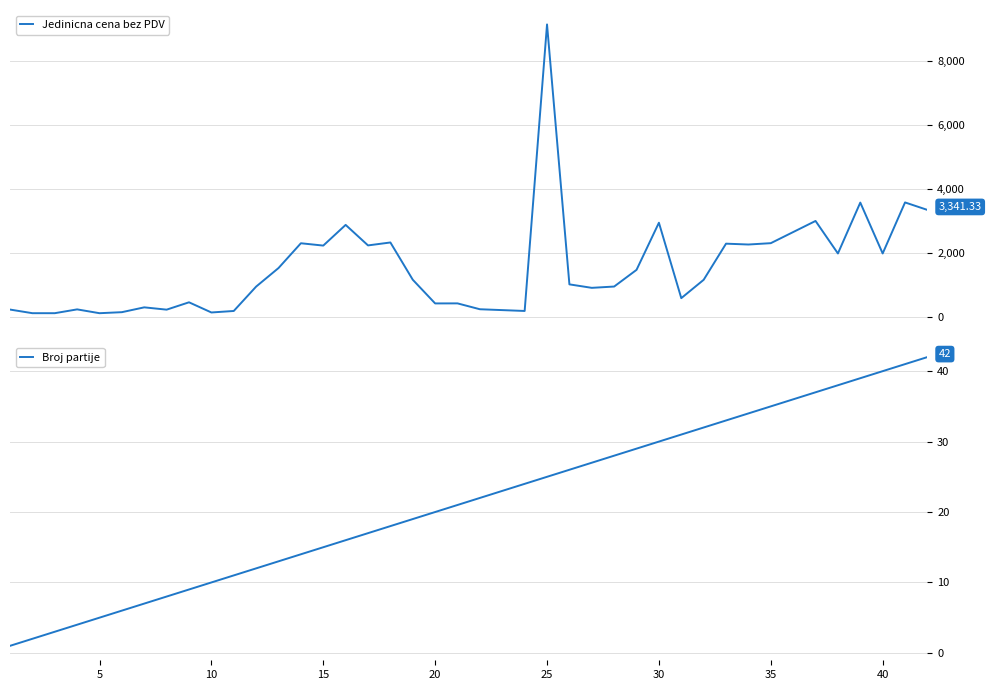

List the series in order of their peak value, lowest first.

Broj partije, Jedinicna cena bez PDV